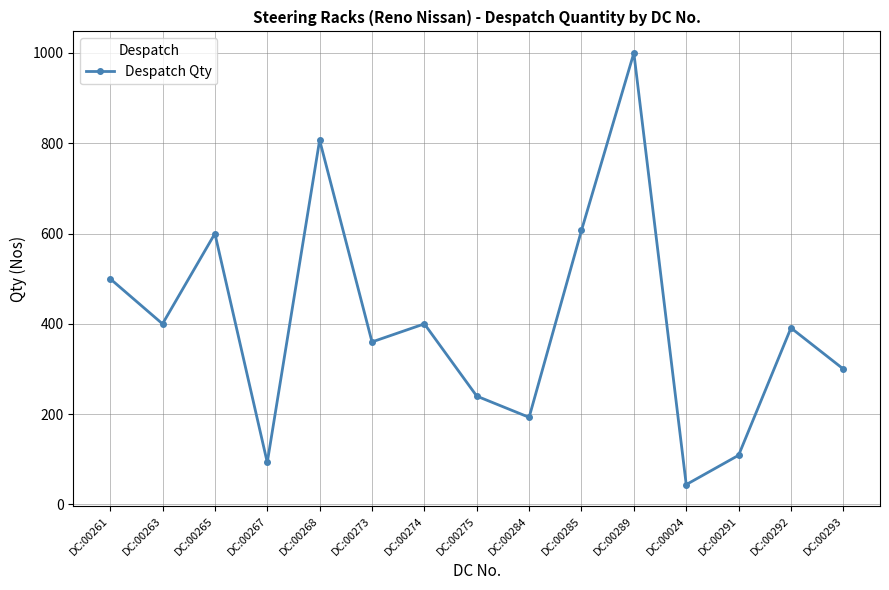

What is the difference between the values at DC:00268 and DC:00292?

416